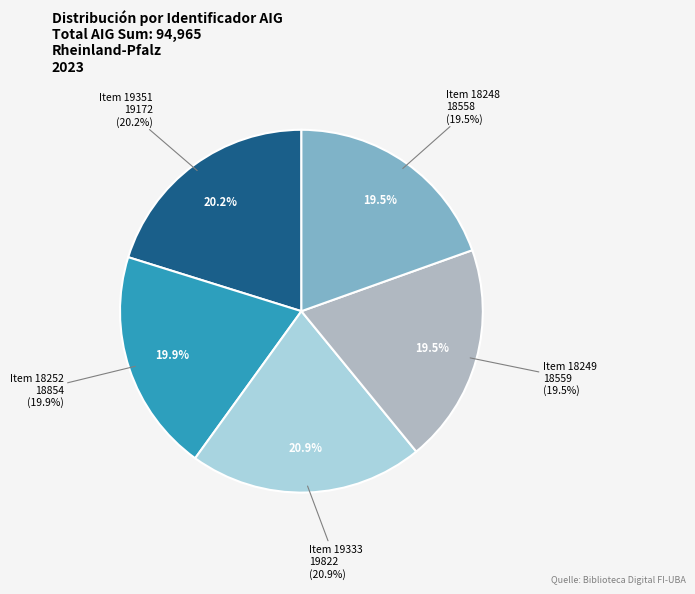

Rank the categories by value from highest to lowest.

19333, 19351, 18252, 18249, 18248